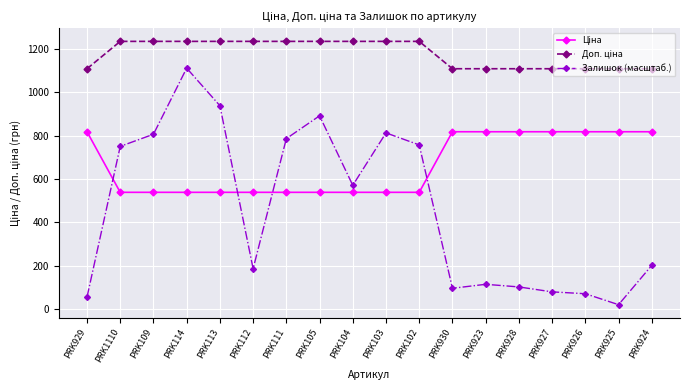

What position from the right is PRK102?

8